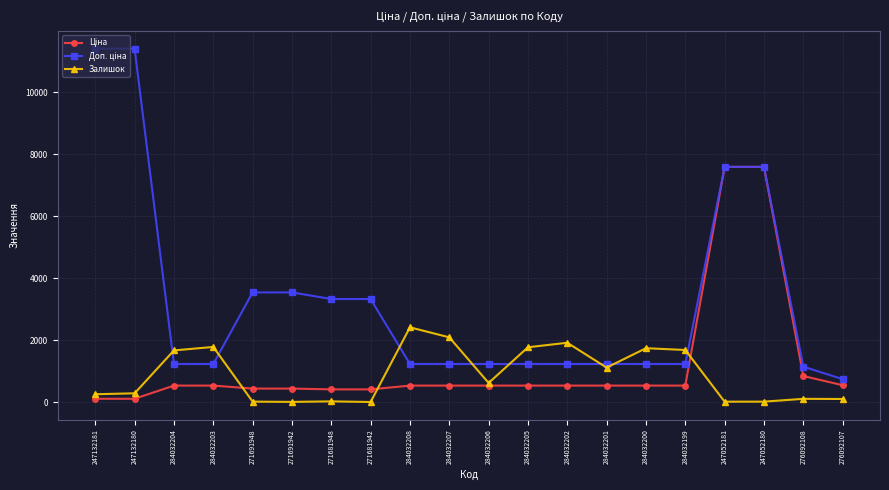

What is the greatest value displayed?

11410.0